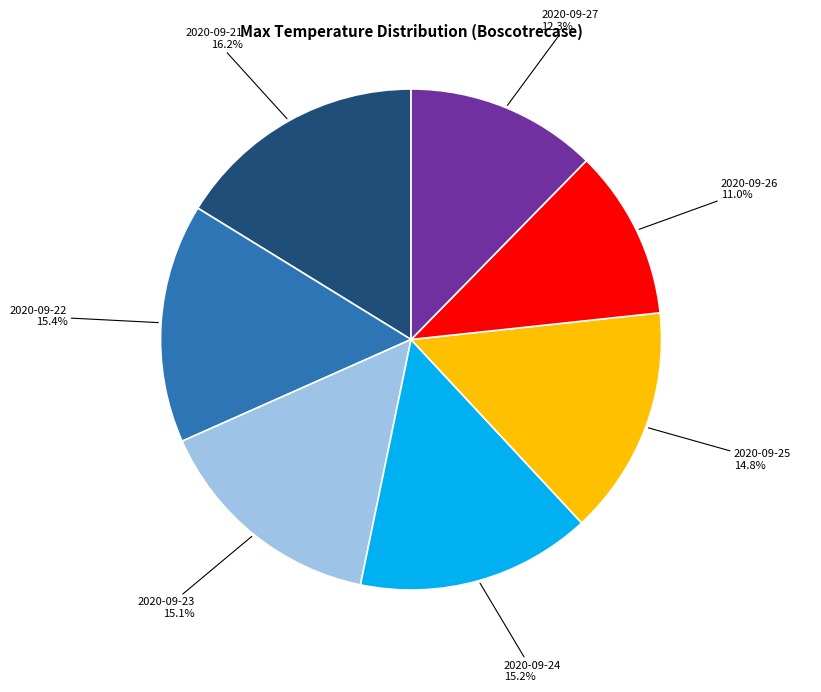

Count the number of slices in the pie.

7